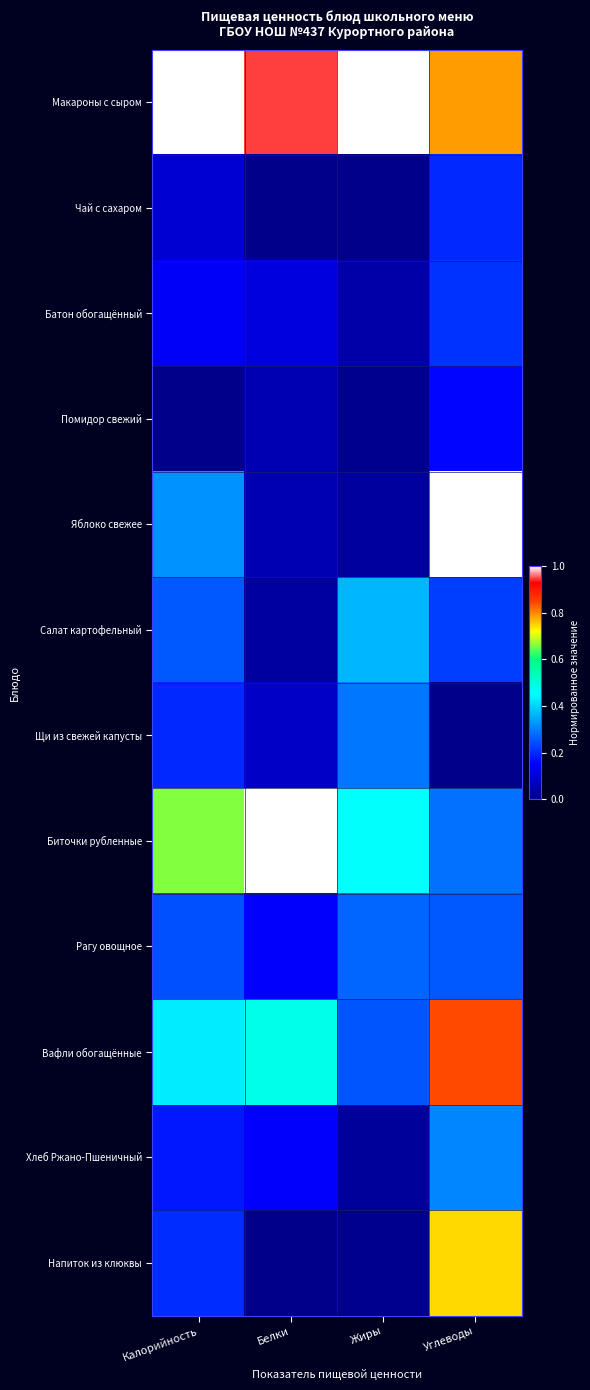

List the series in order of their peak value, highest first.

Макароны с сыром, Яблоко свежее, Биточки рубленные, Вафли обогащённые, Напиток из клюквы, Салат картофельный, Хлеб Ржано-Пшеничный, Щи из свежей капусты, Рагу овощное, Батон обогащённый, Чай с сахаром, Помидор свежий